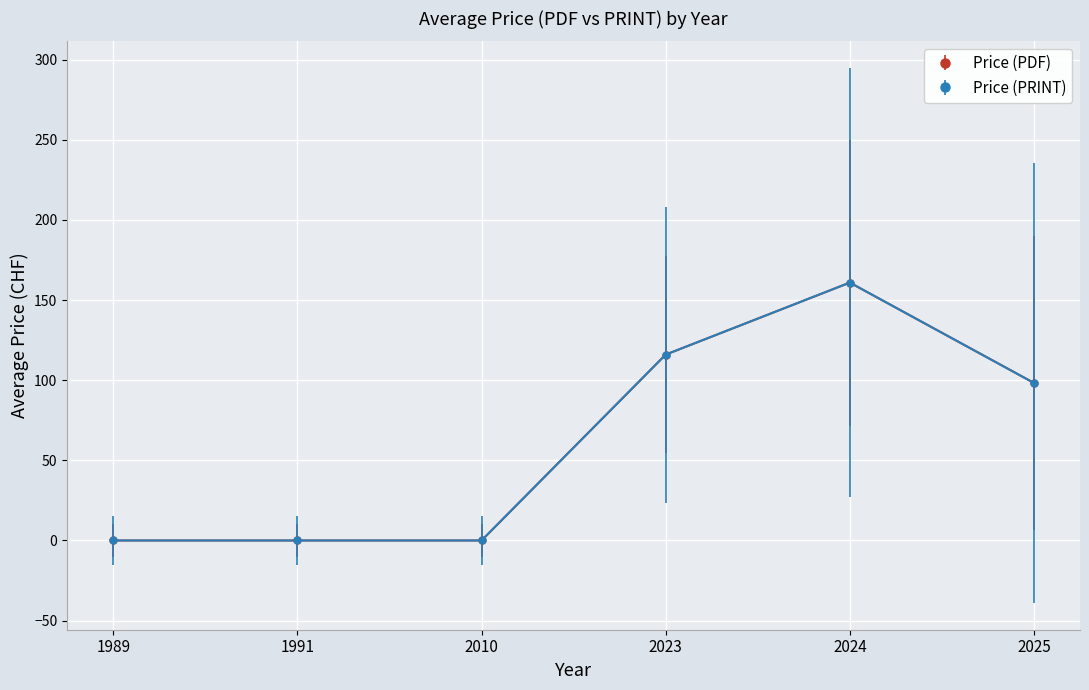

Does the chart have visible grid lines?

Yes